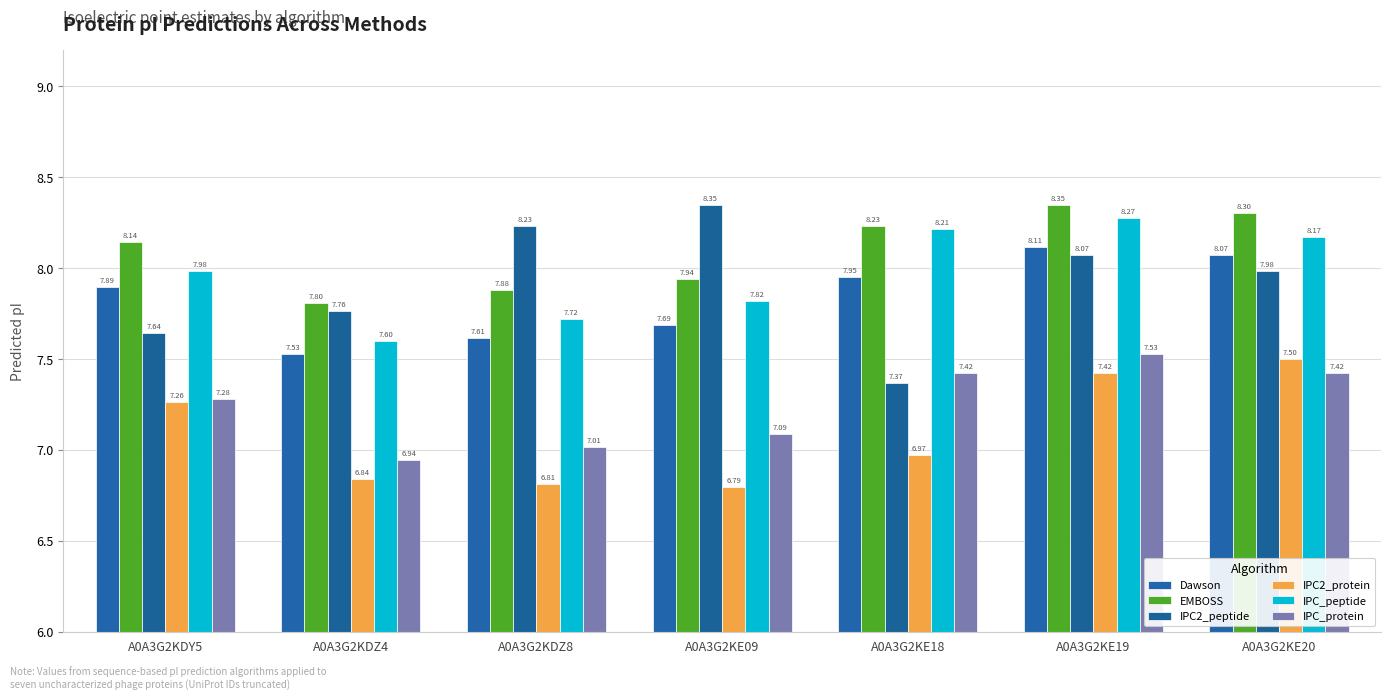

How many bars are there in each group?

6